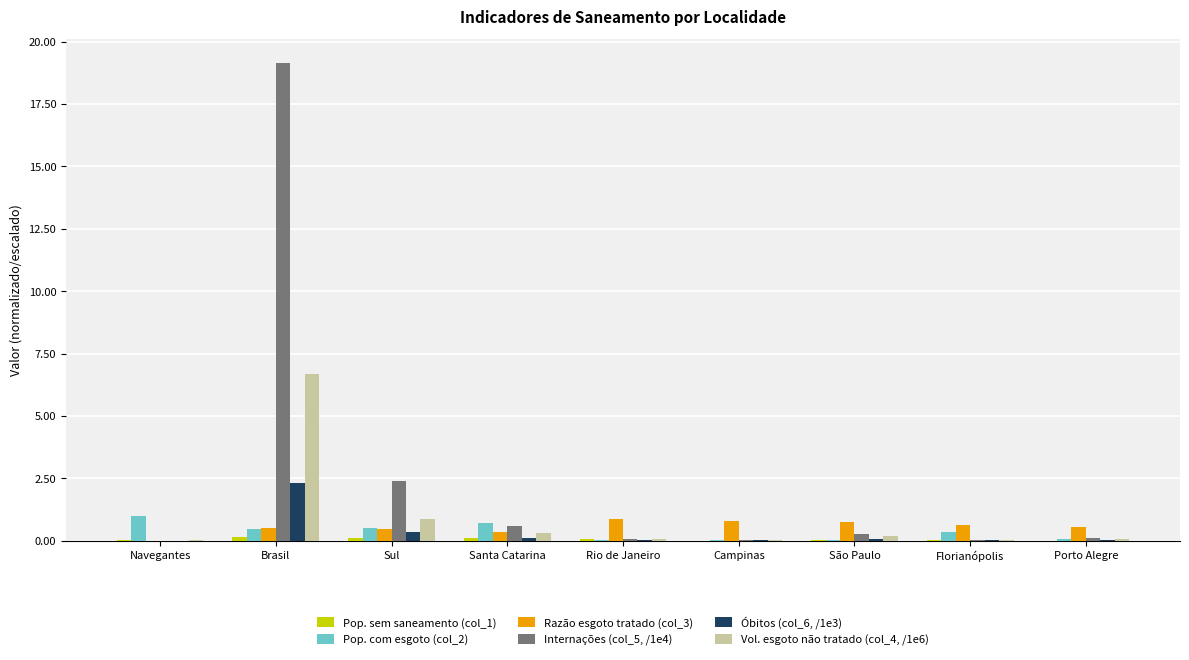

Is it true that Vol. esgoto não tratado (col_4, /1e6) equals 0.0 at Campinas?

True